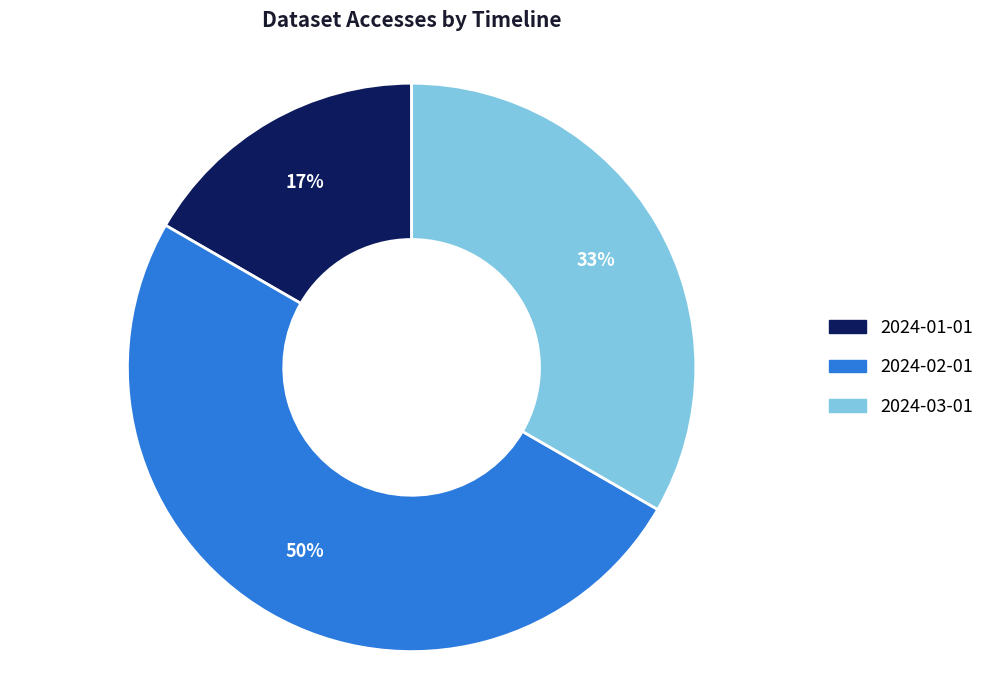

Does 2024-03-01 account for over 50% of the chart?

No